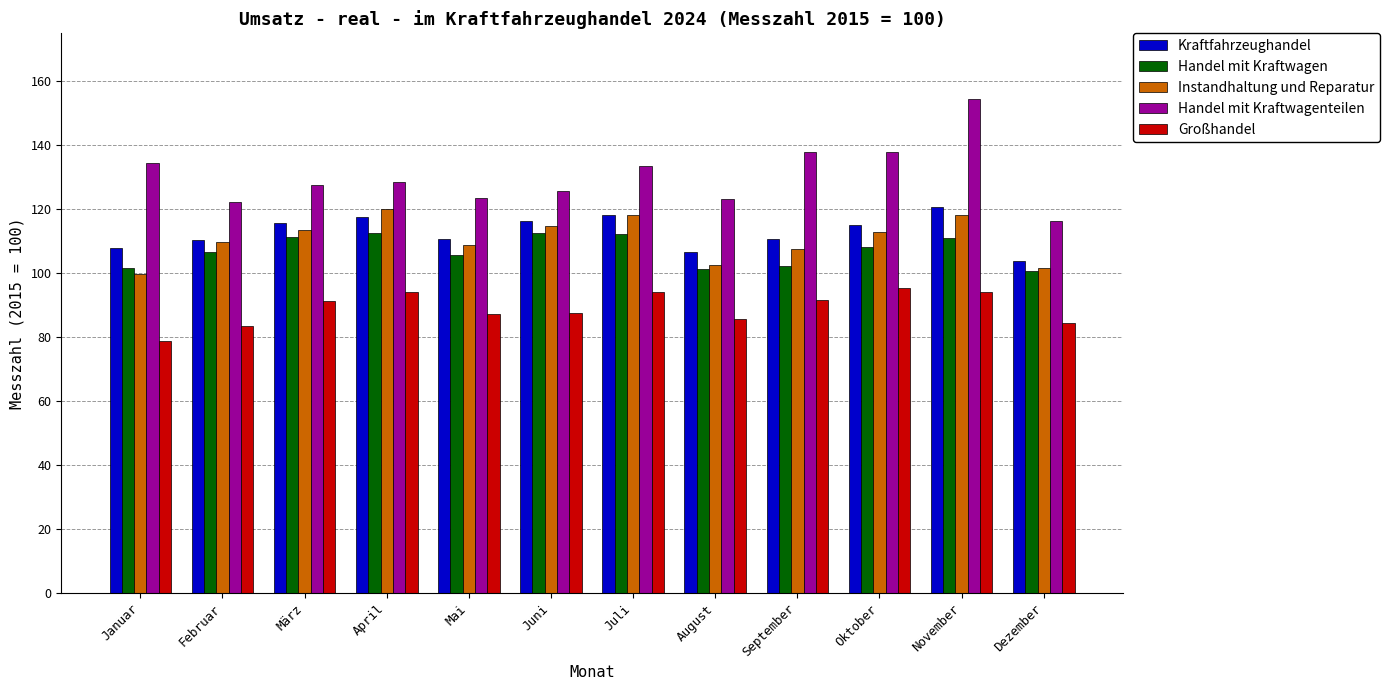

Which series has the largest range (max minus min)?

Handel mit Kraftwagenteilen